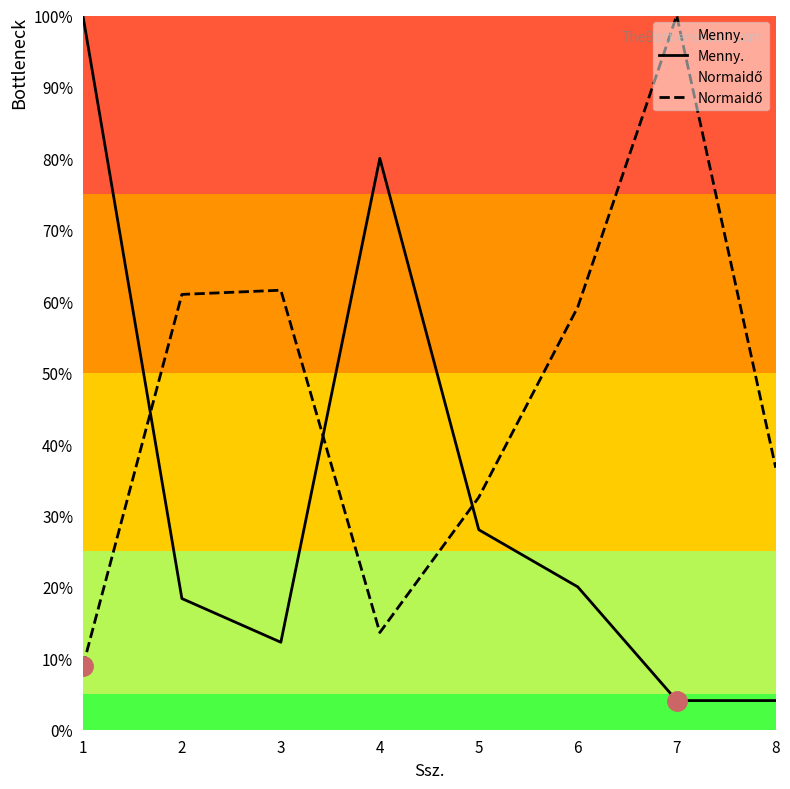

At which category does the chart reach its minimum across all series?

7